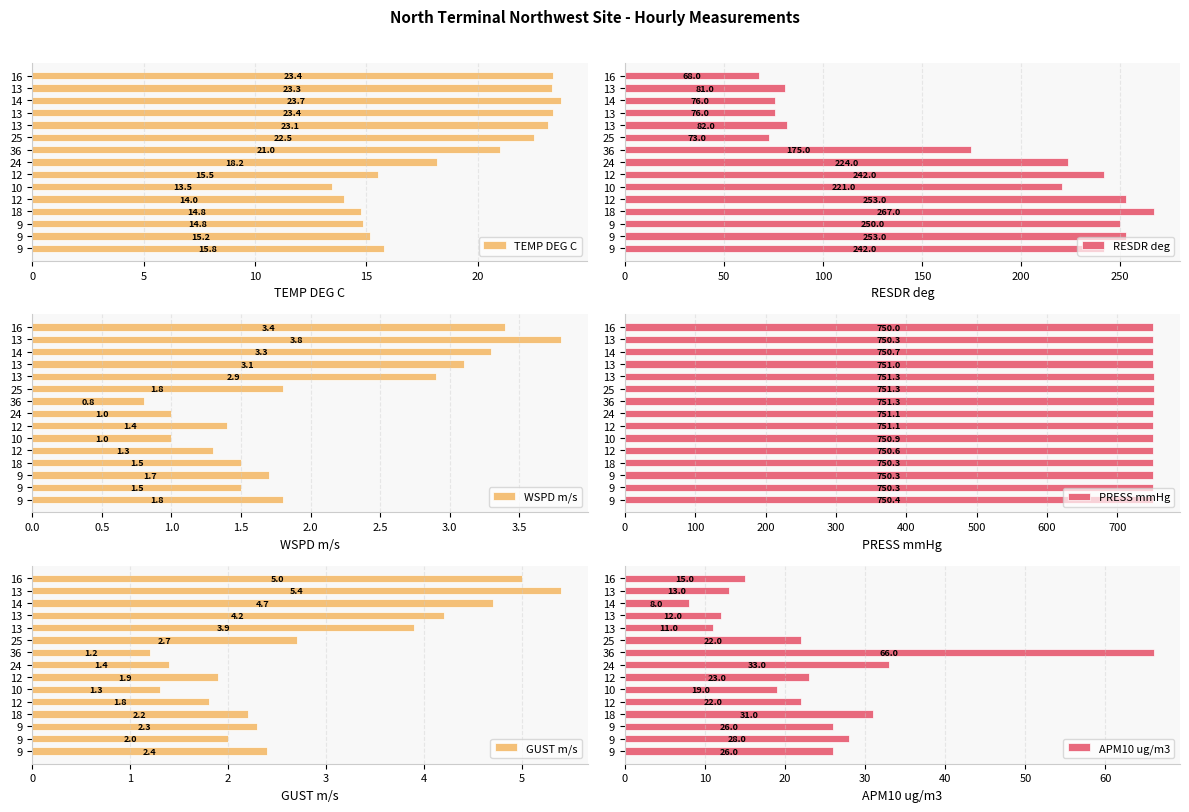

How many values in the TEMP DEG C series are below 18?

7